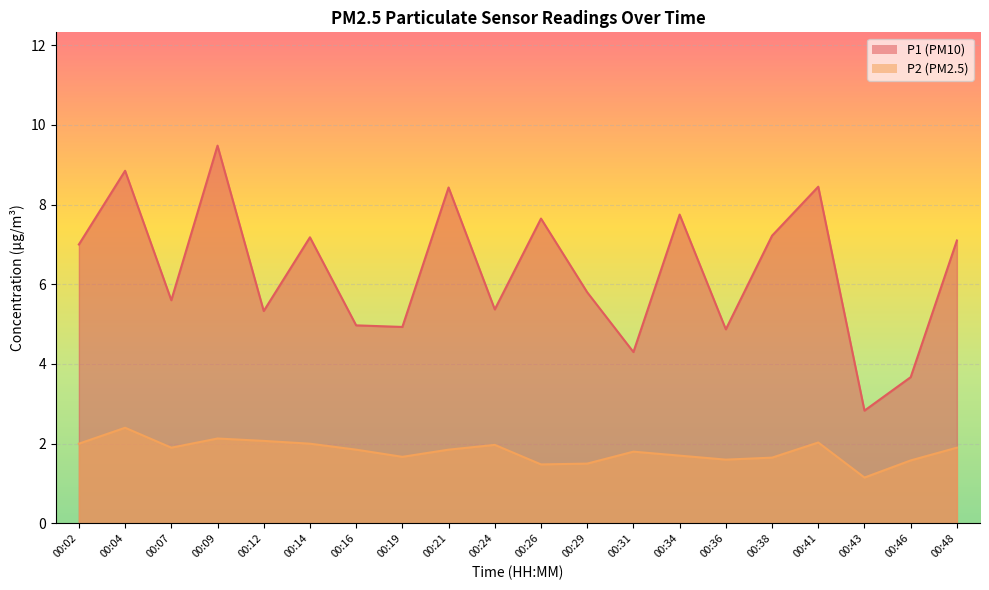

List the series in order of their peak value, highest first.

P1, P2